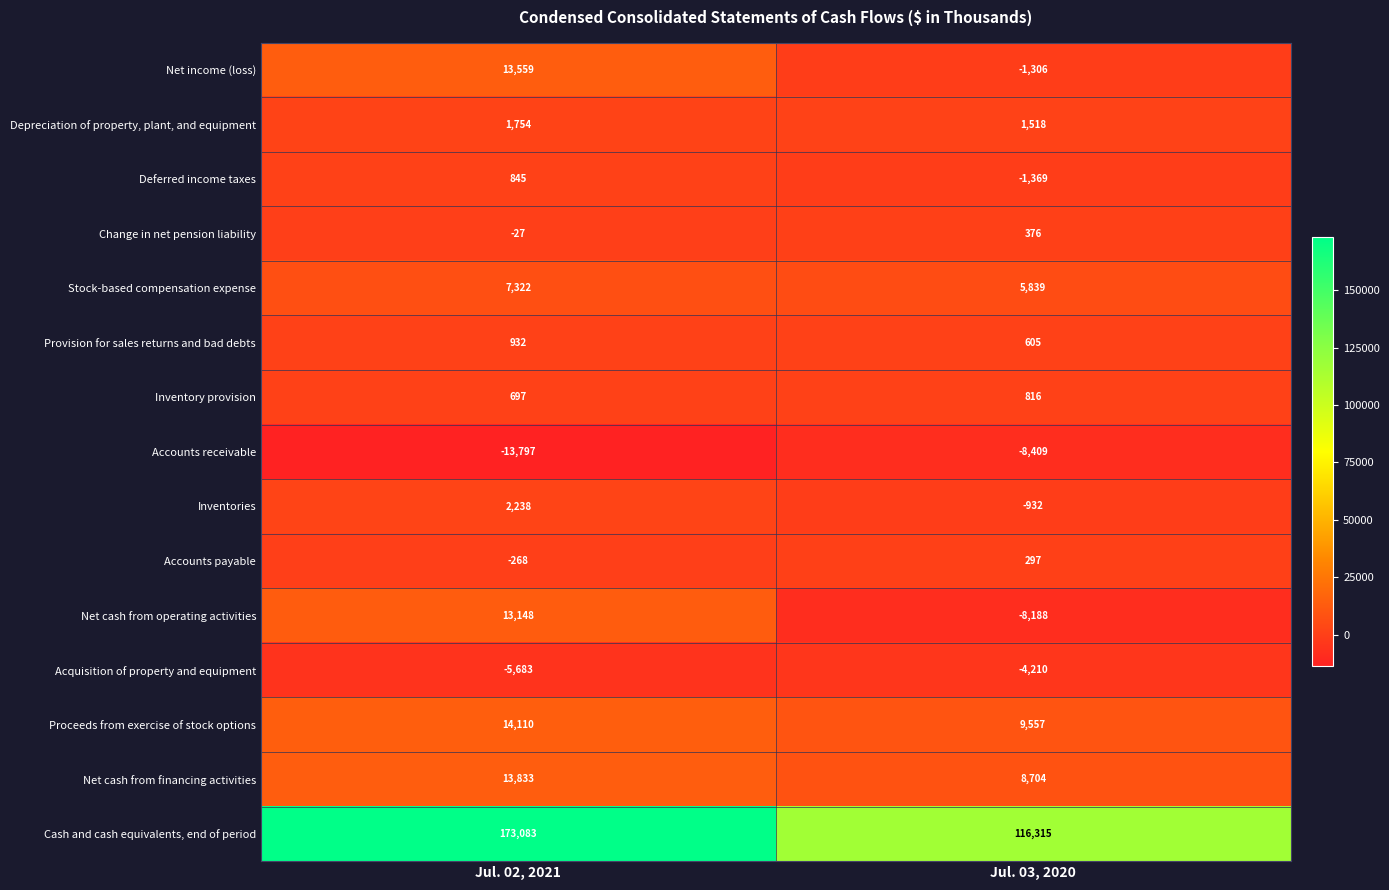

Which label corresponds to the smallest value in the chart?

Jul. 02, 2021